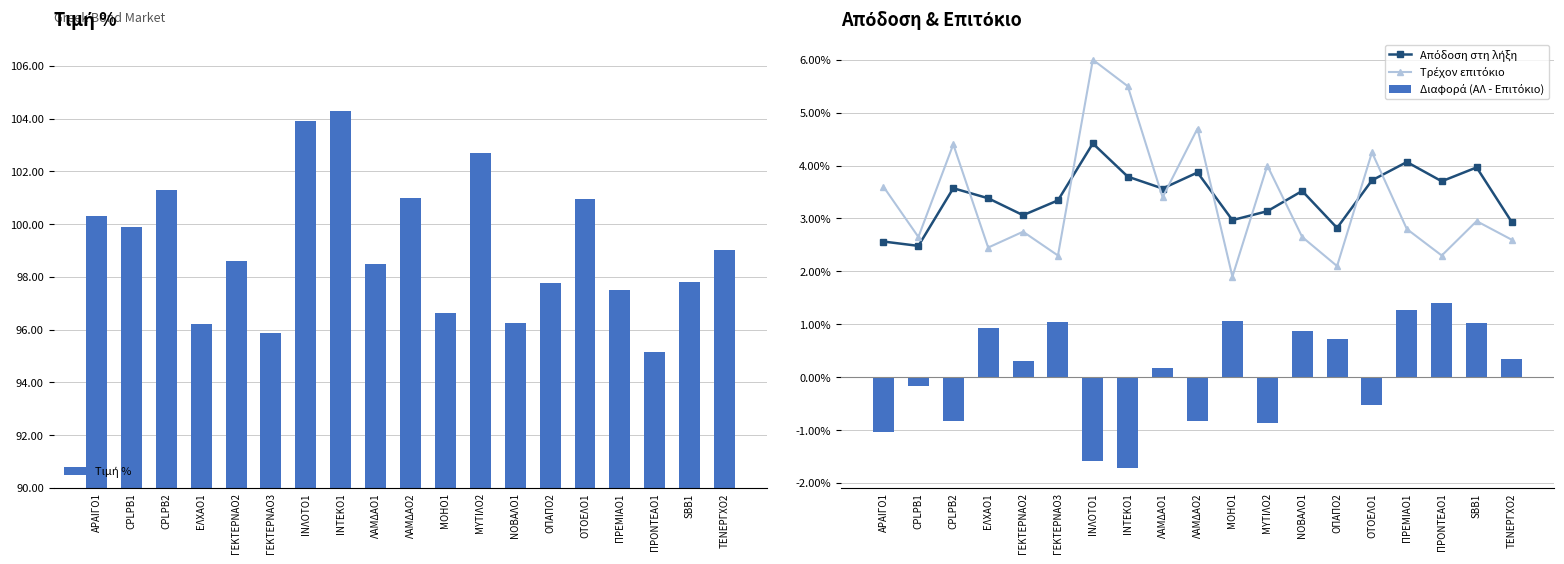

List the labels in order of Τρέχον επιτόκιο value, smallest first.

ΜΟΗΟ1, ΟΠΑΠΟ2, ΓΕΚΤΕΡΝΑΟ3, ΠΡΟΝΤΕΑΟ1, ΕΛΧΑΟ1, ΤΕΝΕΡΓΧΟ2, CPLPB1, ΝΟΒΑΛΟ1, ΓΕΚΤΕΡΝΑΟ2, ΠΡΕΜΙΑΟ1, SBB1, ΛΑΜΔΑΟ1, ΑΡΑΙΓΟ1, ΜΥΤΙΛΟ2, ΟΤΟΕΛΟ1, CPLPB2, ΛΑΜΔΑΟ2, ΙΝΤΕΚΟ1, ΙΝΛΟΤΟ1